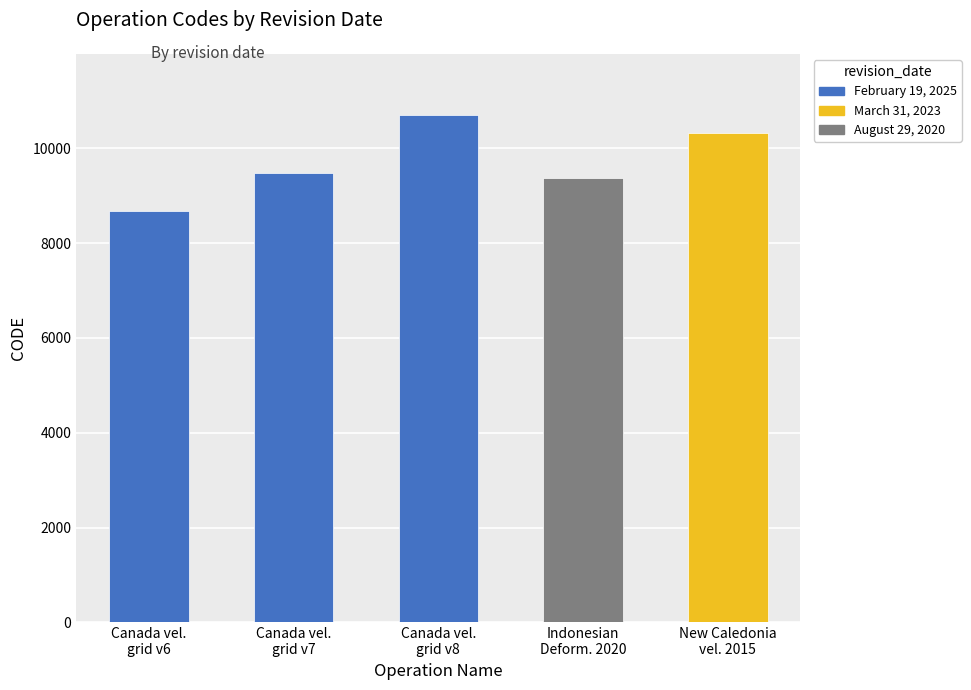

Reading left to right, list all the values displayed in this chart.

Canada velocity grid v6=8676	Canada velocity grid v7=9483	Canada velocity grid v8=10707	Indonesian Deformation Model 2020=9375	New Caledonia velocity model 2015=10323